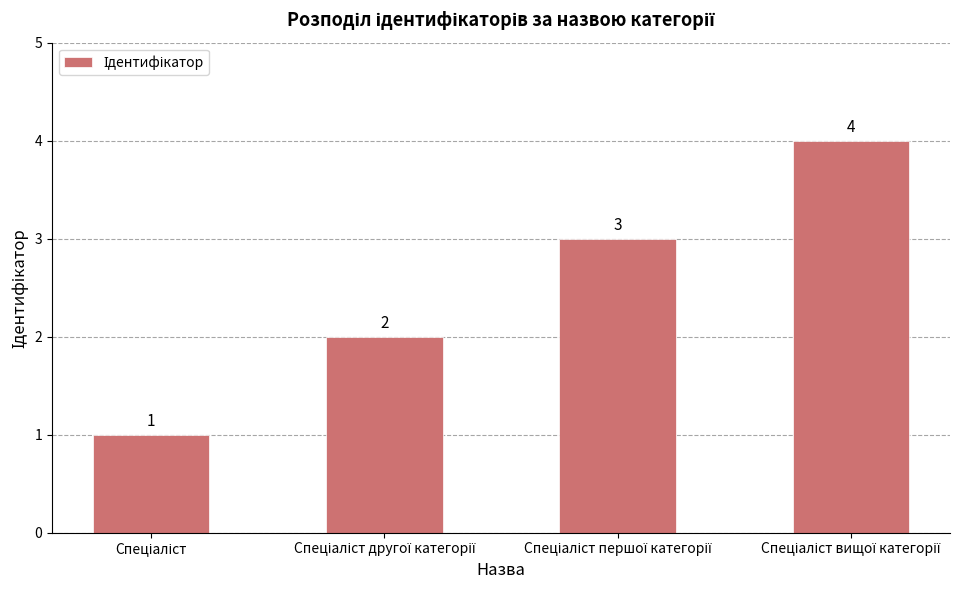

What is the value of the 4th bar from the left?

4